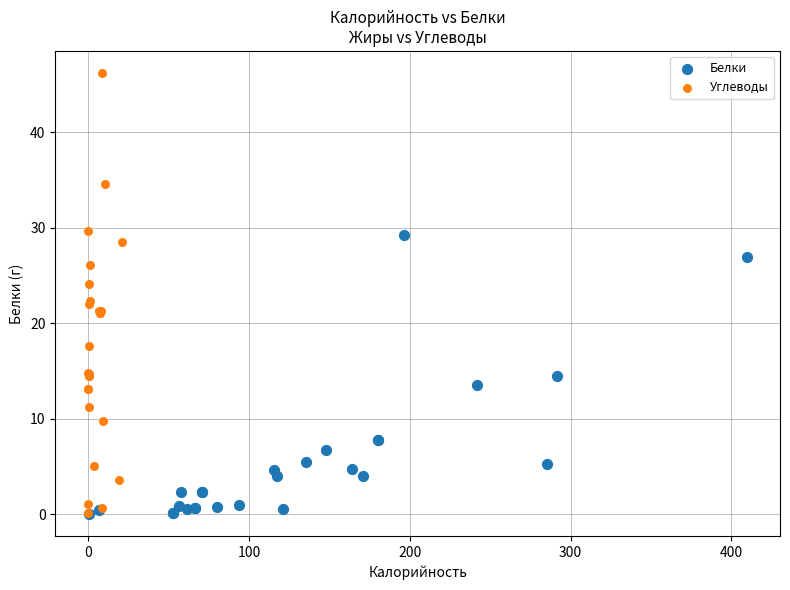

Which series has the largest Y range (max minus min)?

Углеводы